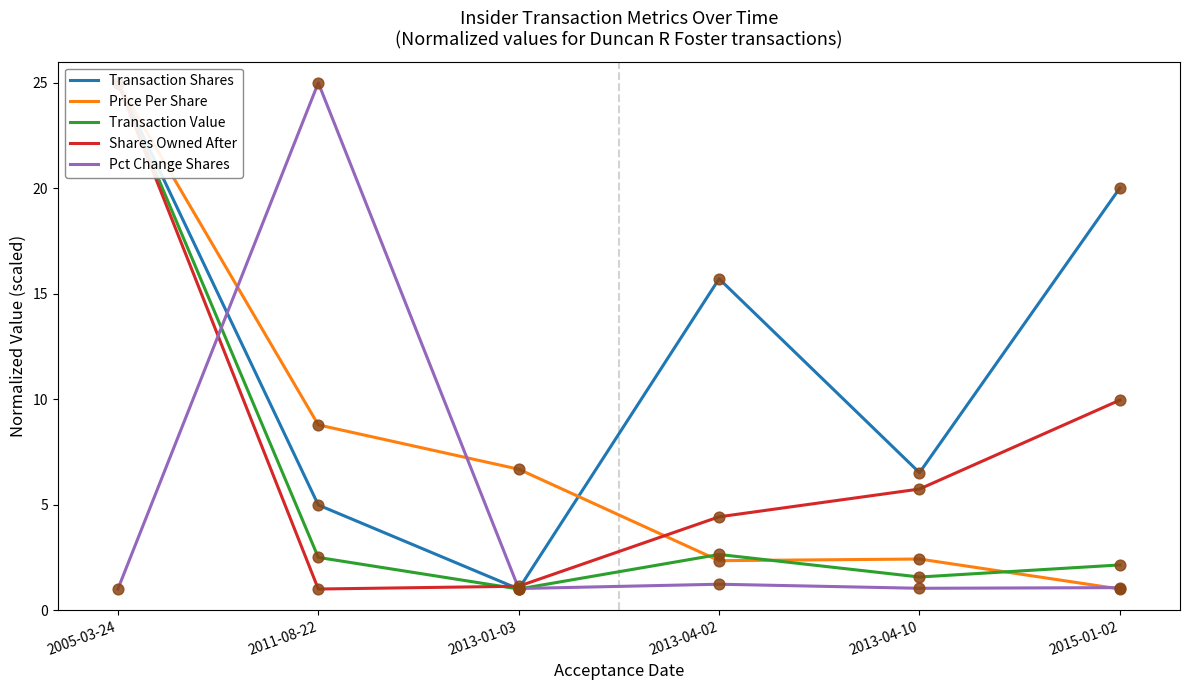

At which category is the sum across all series the highest?

2005-03-24